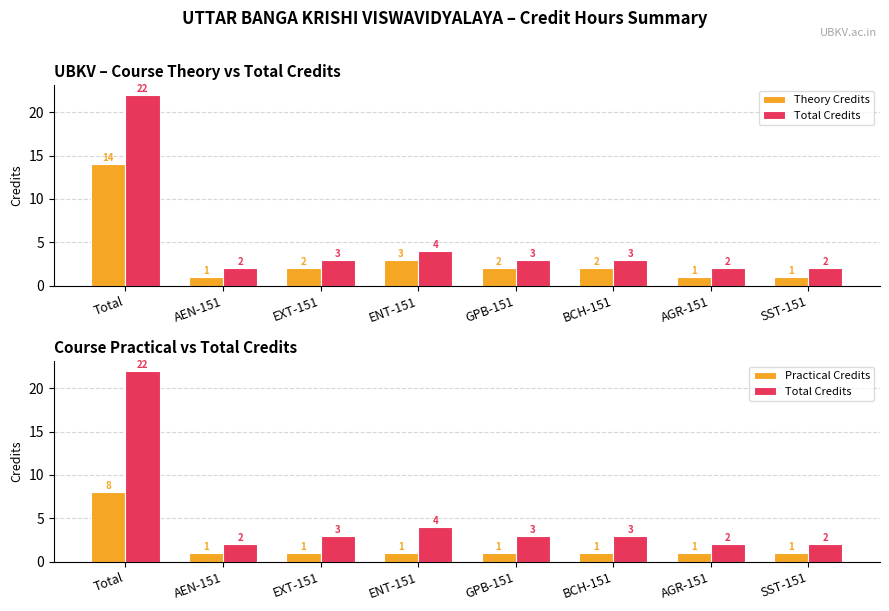

True or false: Practical Credits has a value of 1 at EXT-151.

True